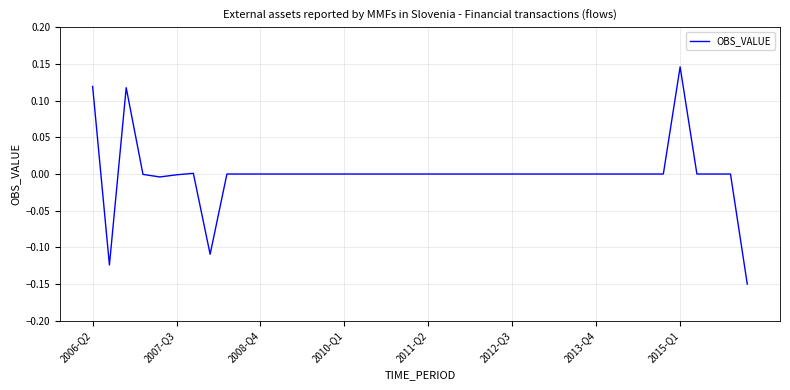

What is the difference between the maximum and minimum values?

0.3